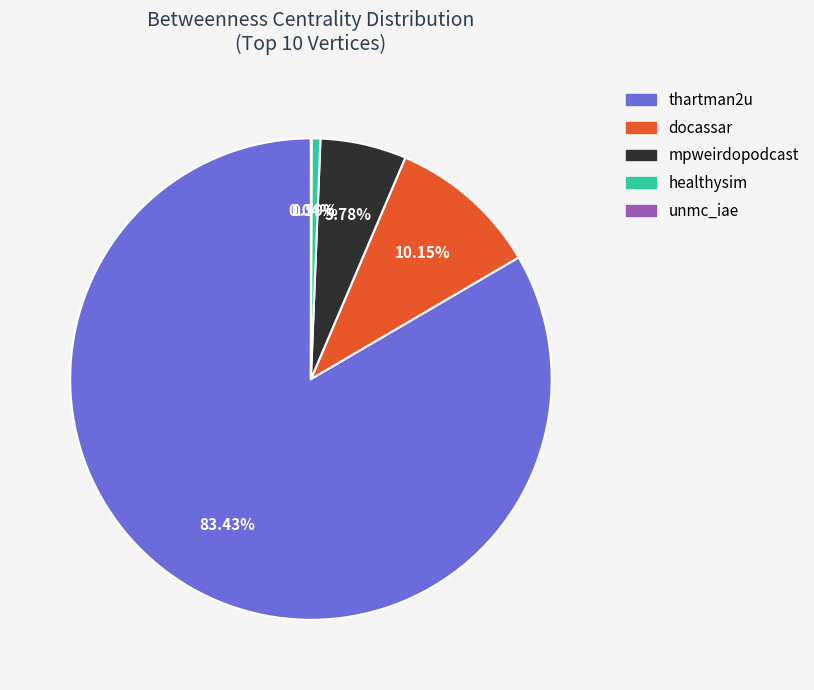

Do docassar and healthysim together represent more than half of the pie?

No